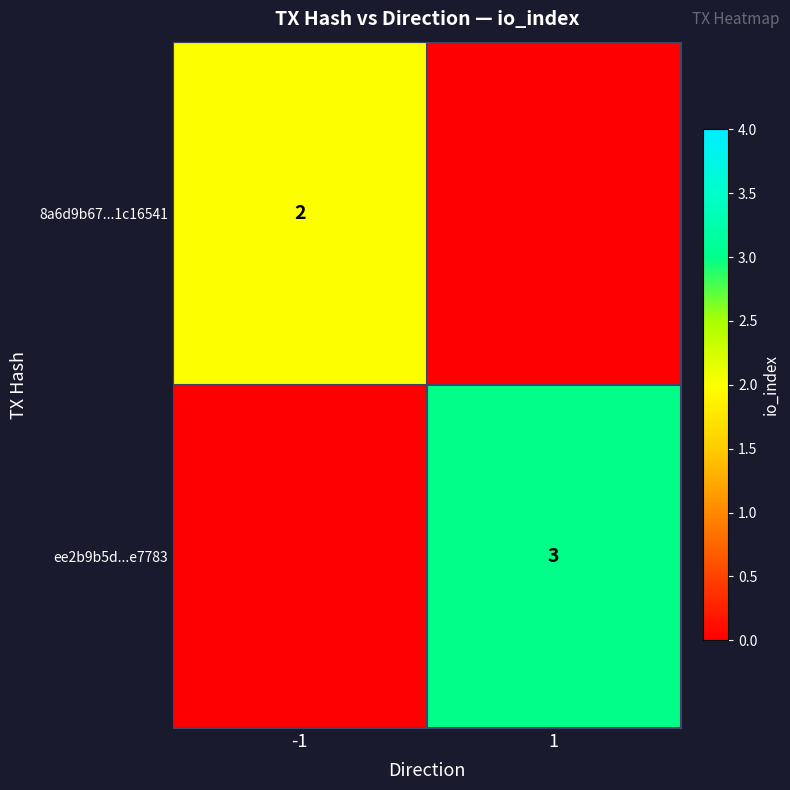

Is it true that 8a6d9b67...1c16541 equals 1 at -1?

False